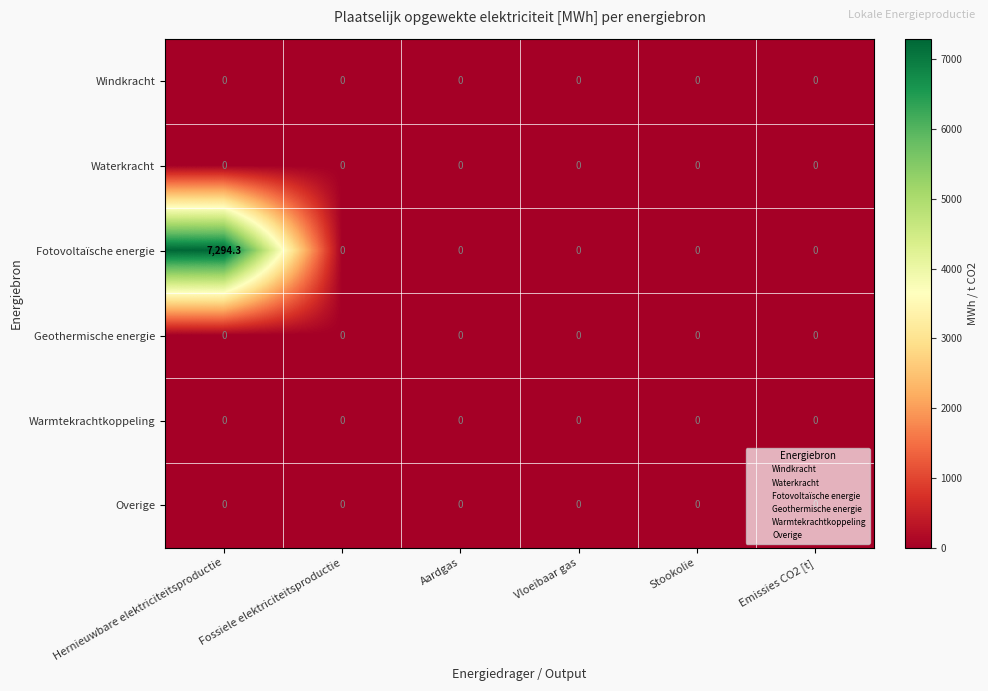

True or false: Windkracht has a value of 0.0 at Vloeibaar gas.

True